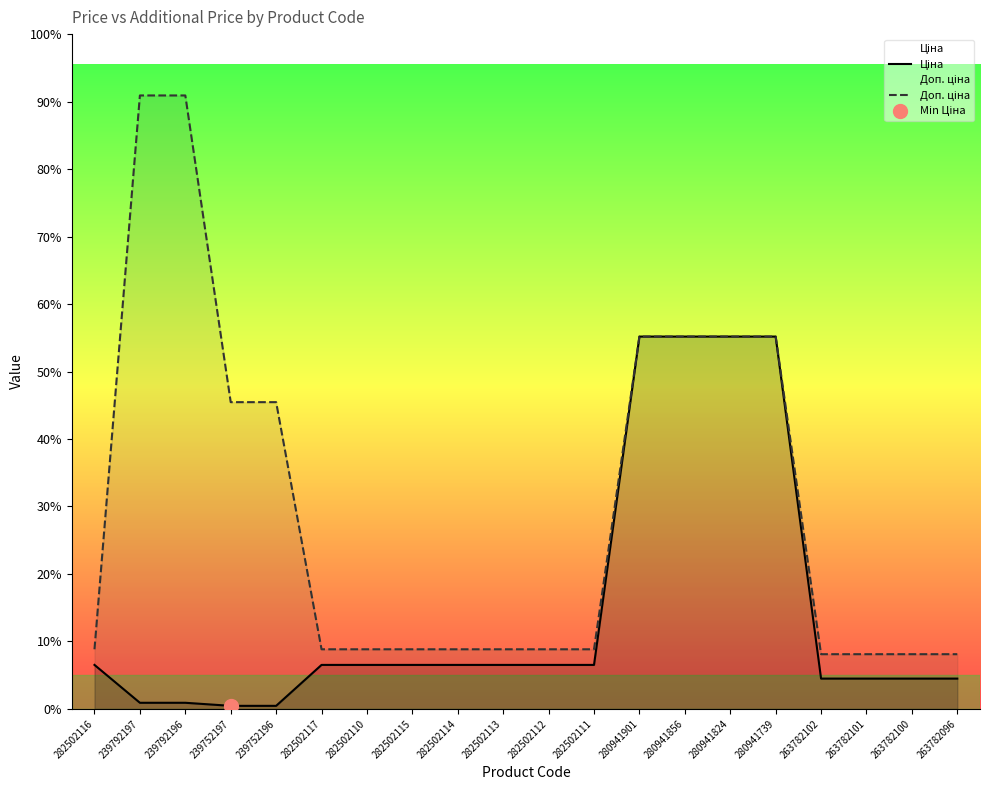

Which series has the largest range (max minus min)?

Доп. ціна